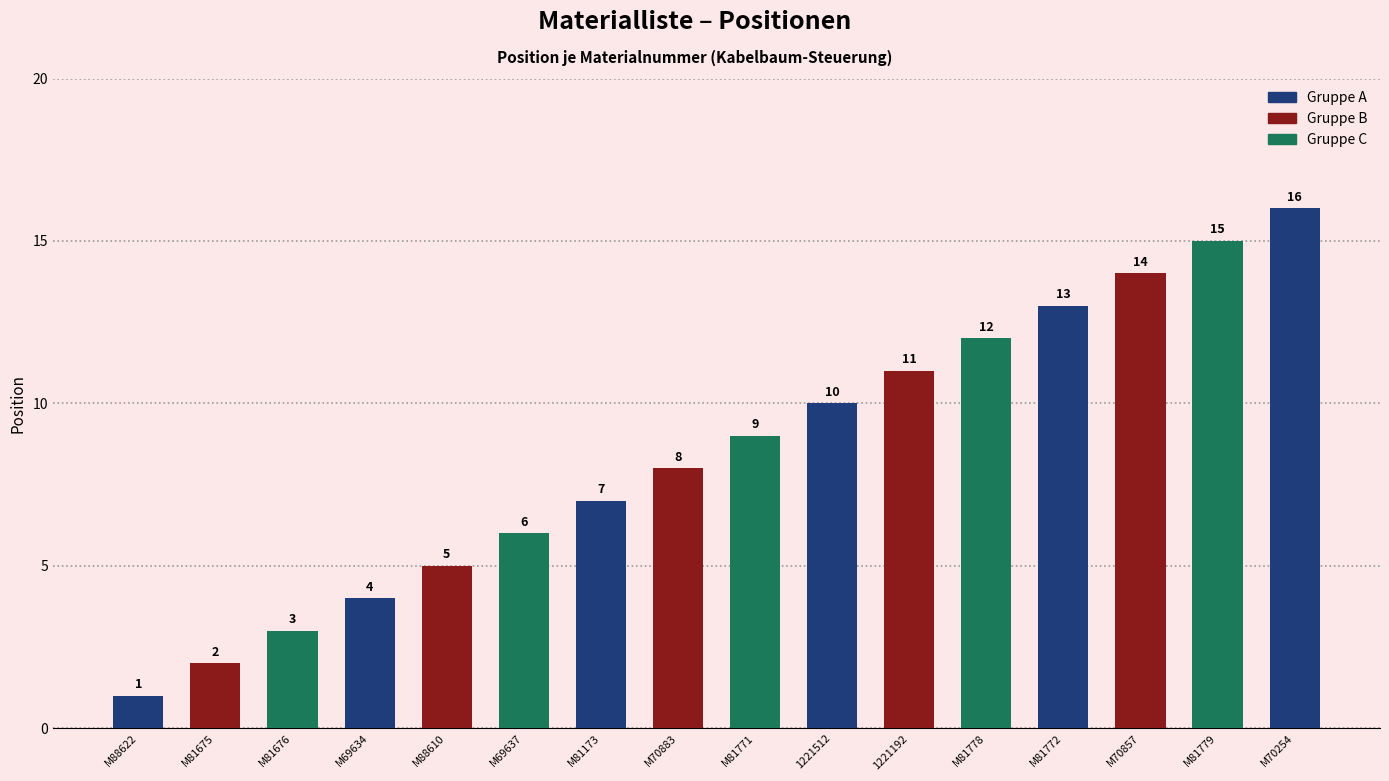

What is the difference between the second highest and second lowest values?

13